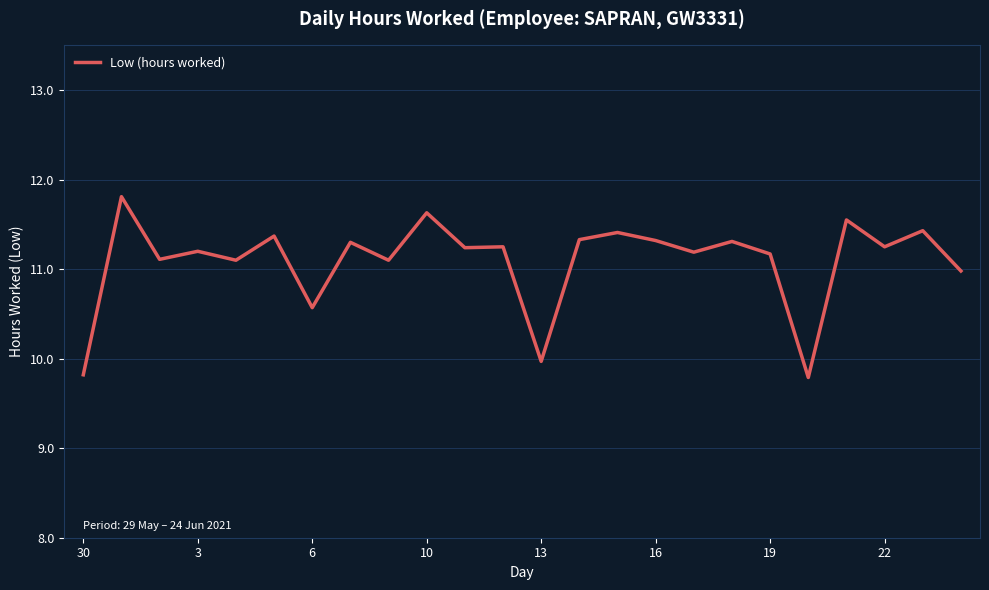

What is the difference between the maximum and minimum values?

2.0